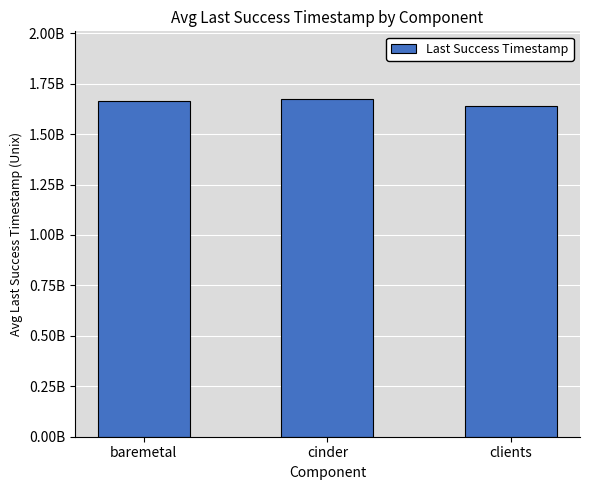

What is the greatest value displayed?

1674256978.7